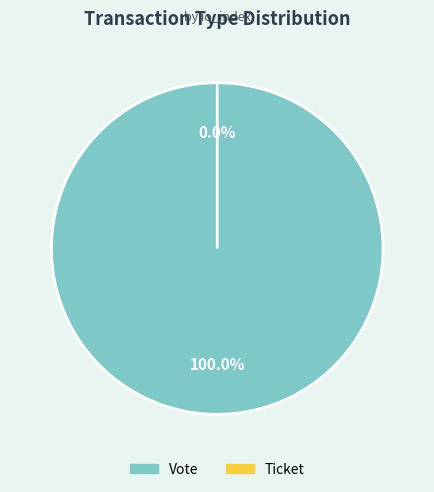

True or false: Ticket accounts for 0% of the total.

True